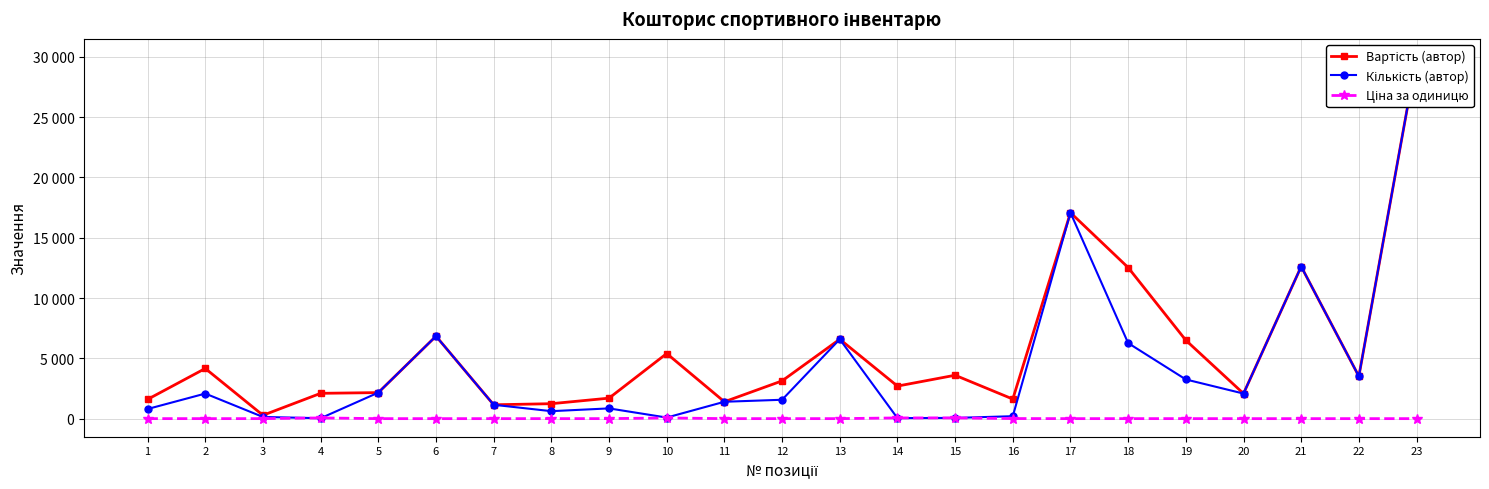

True or false: Вартість (автор) has a value of 1469 at 2.

False